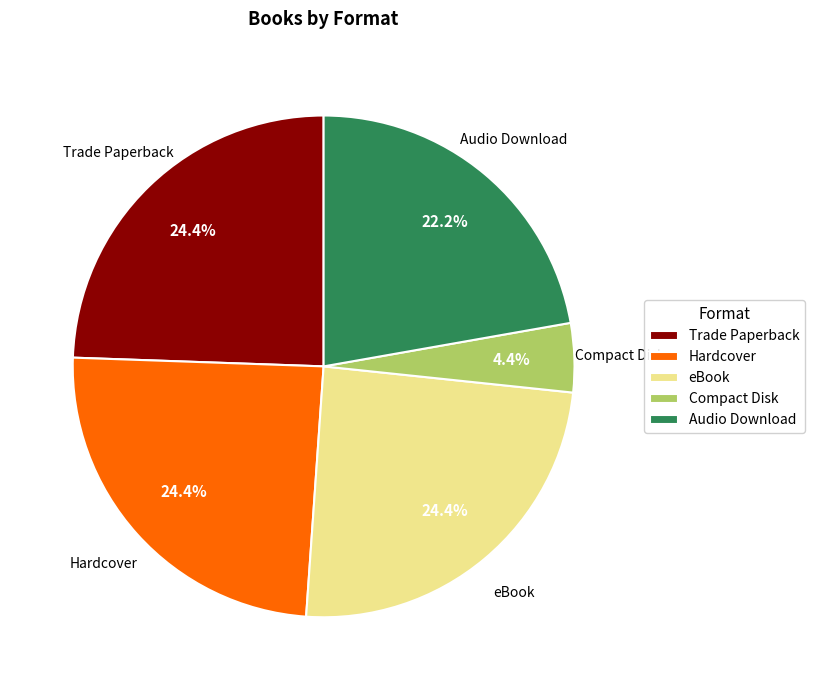

Count the number of slices in the pie.

5